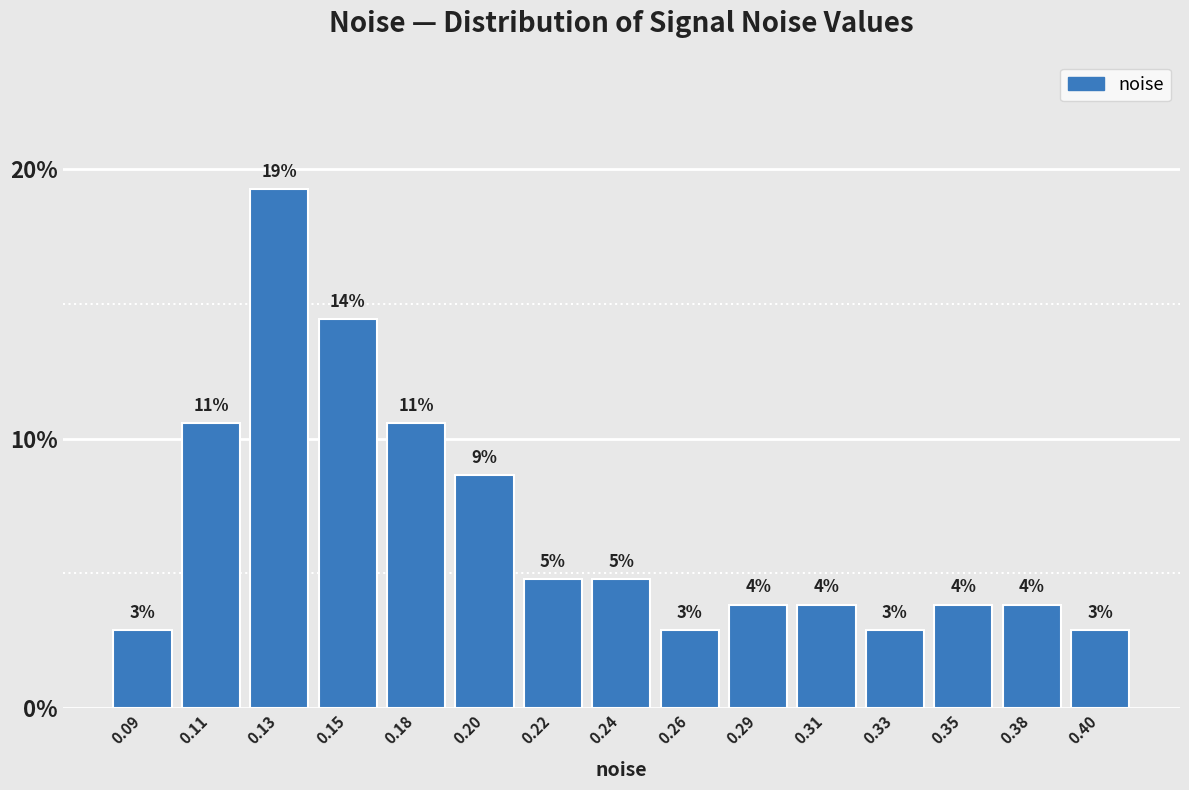

How many bars are there in total?

15